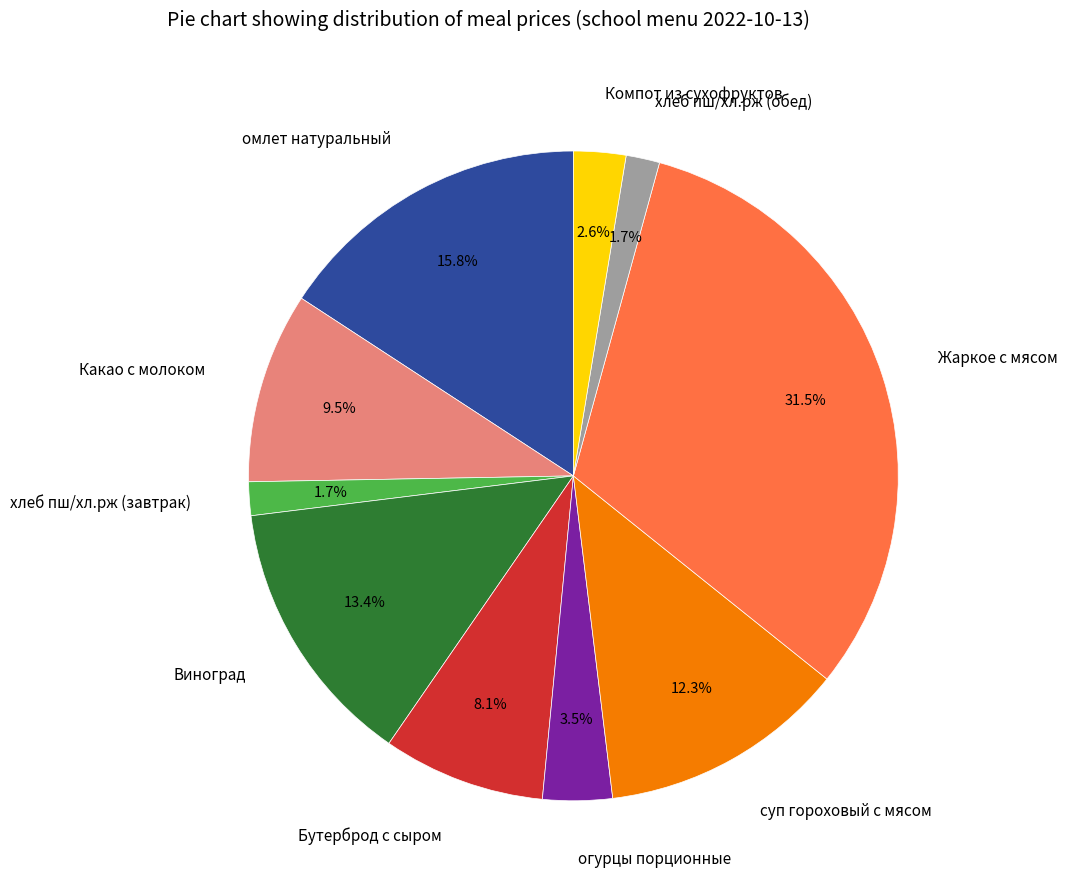

Is it true that Виноград is 3% of the pie?

False